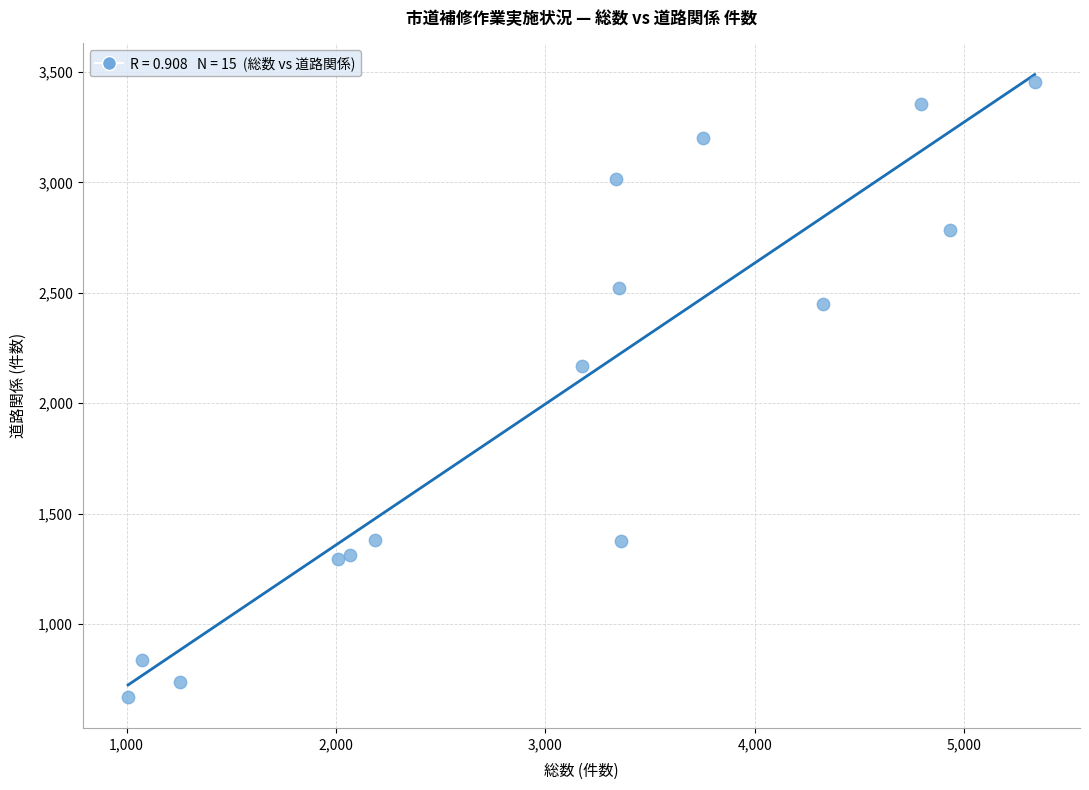

What Y value in the scatter plot is closest to 2063?

2170